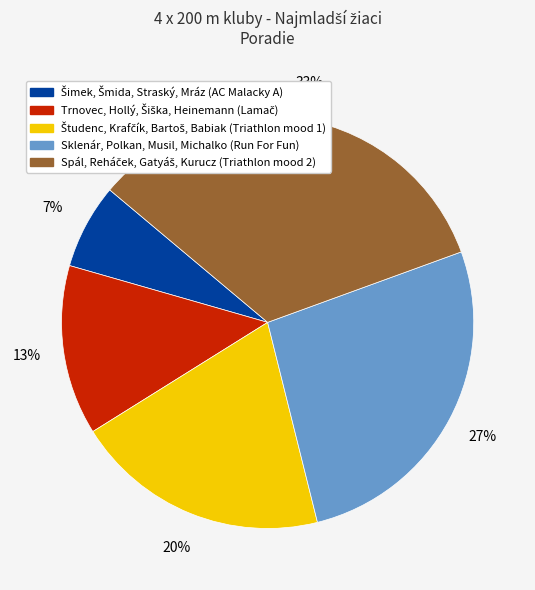

The Sklenár, Polkan, Musil, Michalko (Run For Fun) slice represents 27% of the pie. True or false?

True